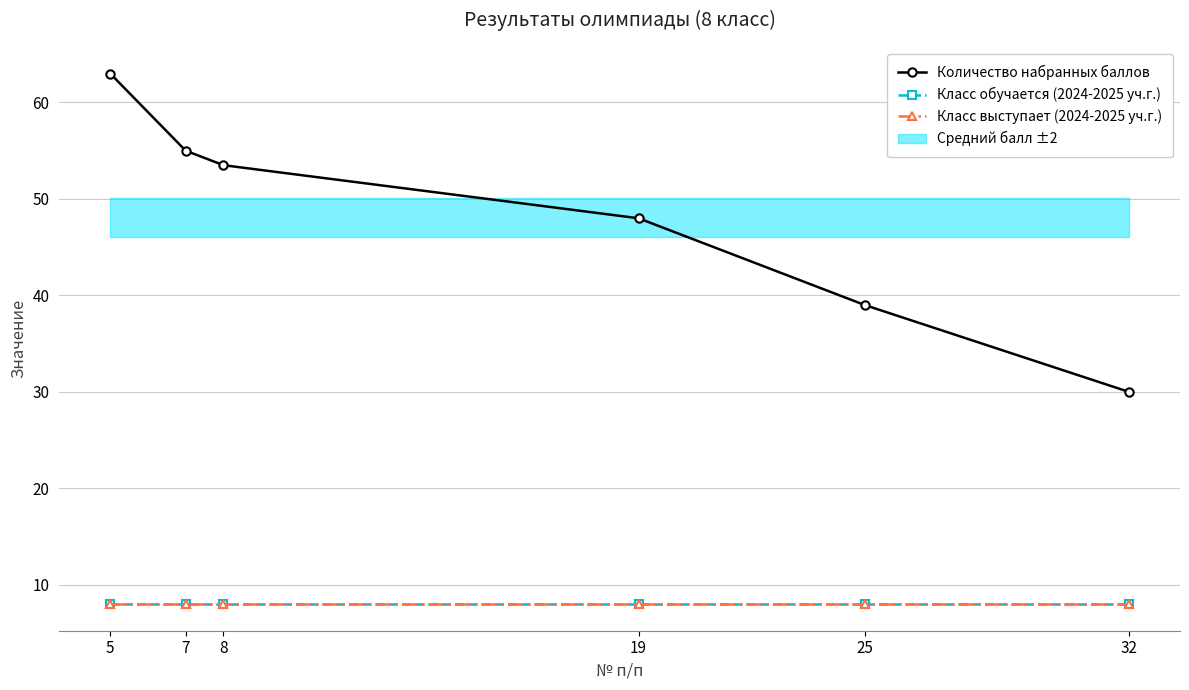

True or false: Количество набранных баллов has more than 0 interior local peaks.

False